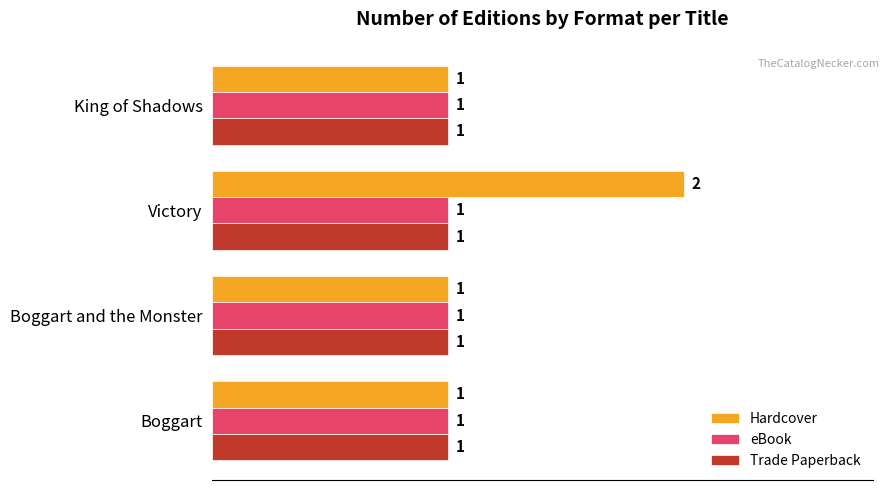

What is the total value across all series at Victory?

4